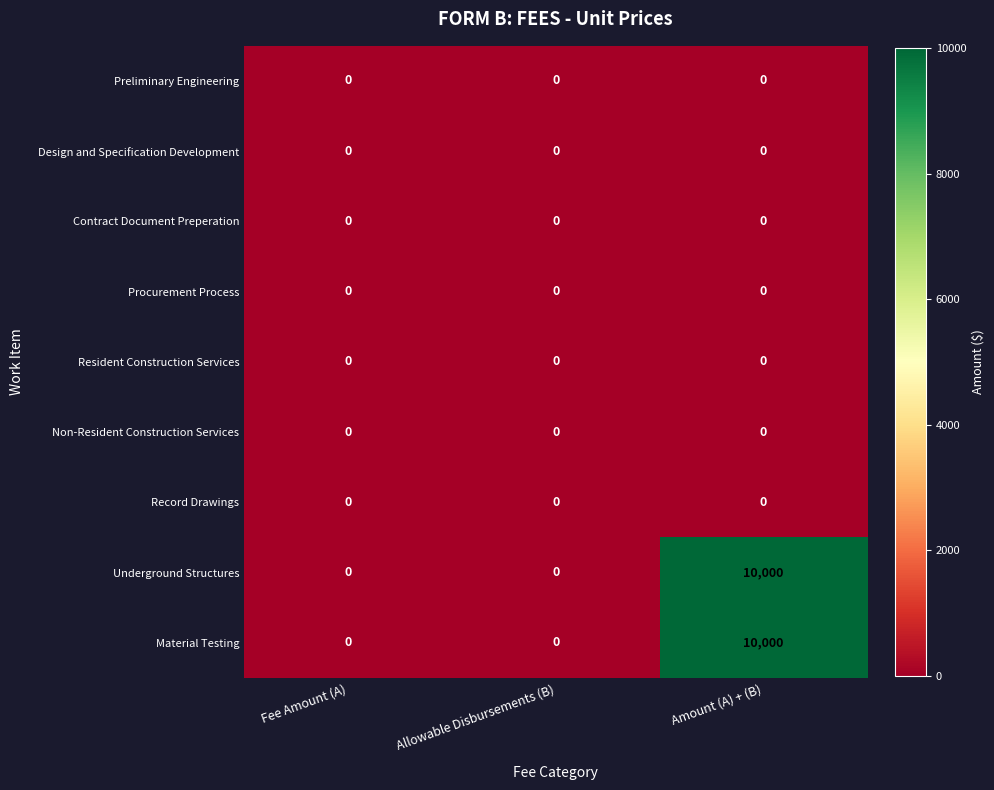

Reading left to right, extract all data points from this chart.

Preliminary Engineering: 0	0	0
Design and Specification Development: 0	0	0
Contract Document Preperation: 0	0	0
Procurement Process: 0	0	0
Resident Construction Services: 0	0	0
Non-Resident Construction Services: 0	0	0
Record Drawings: 0	0	0
Underground Structures: 0	0	10000
Material Testing: 0	0	10000